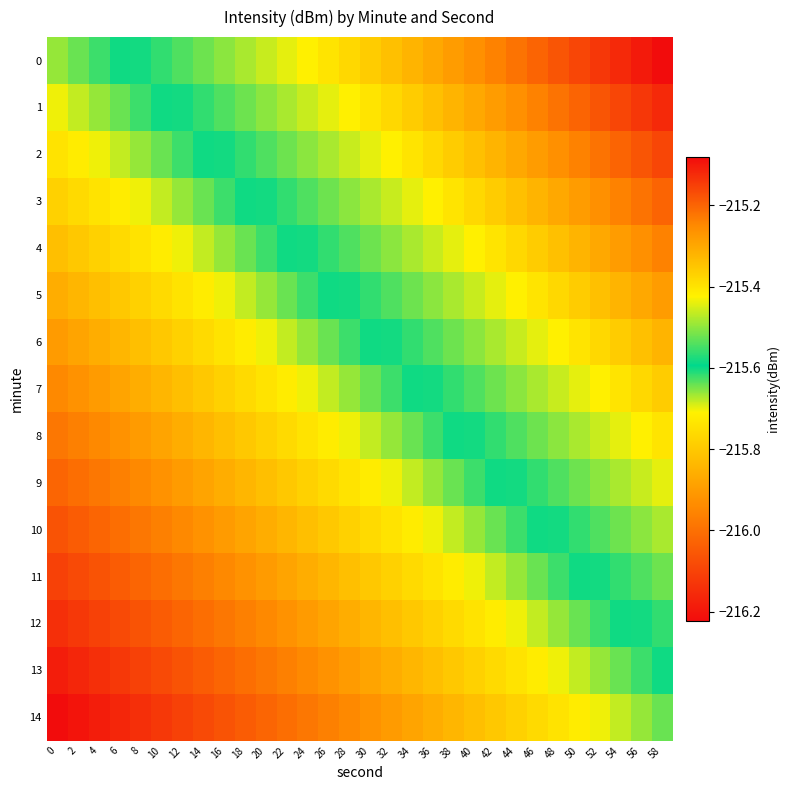

Between 6 and 56, which series saw the biggest shift?

row_0